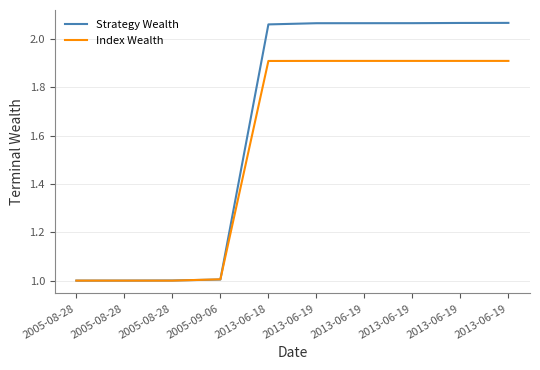

True or false: Index Wealth has more than 2 interior local peaks.

False